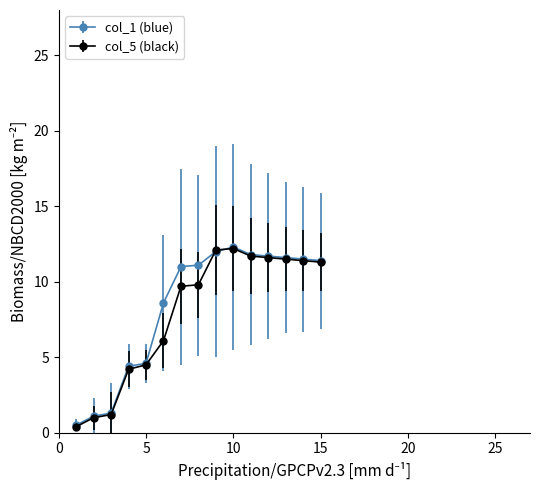

What are all the series names shown in the legend?

col_1 (blue), col_5 (black)